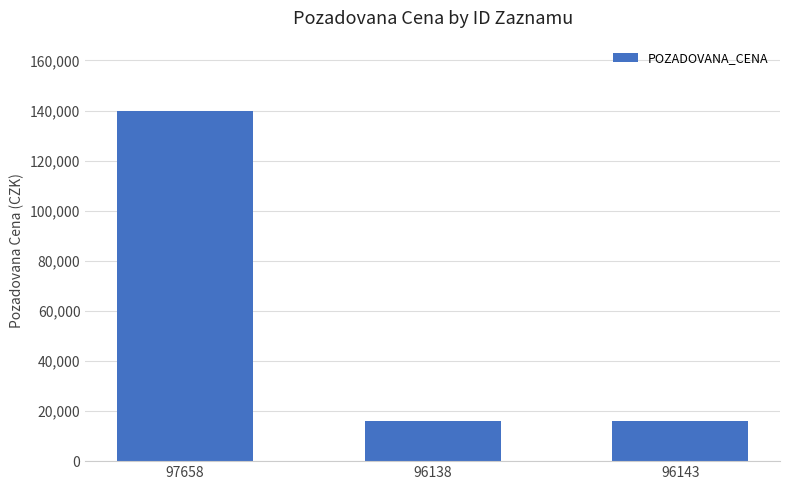

What position from the left is 97658?

1